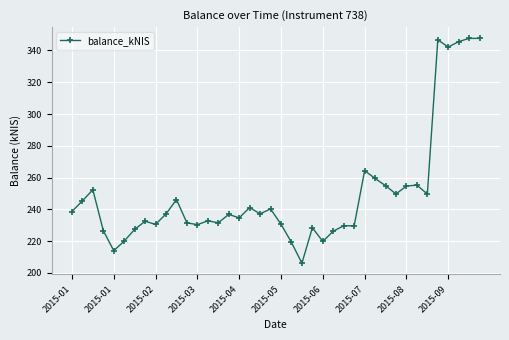

What is the maximum value shown in the chart?

347.6